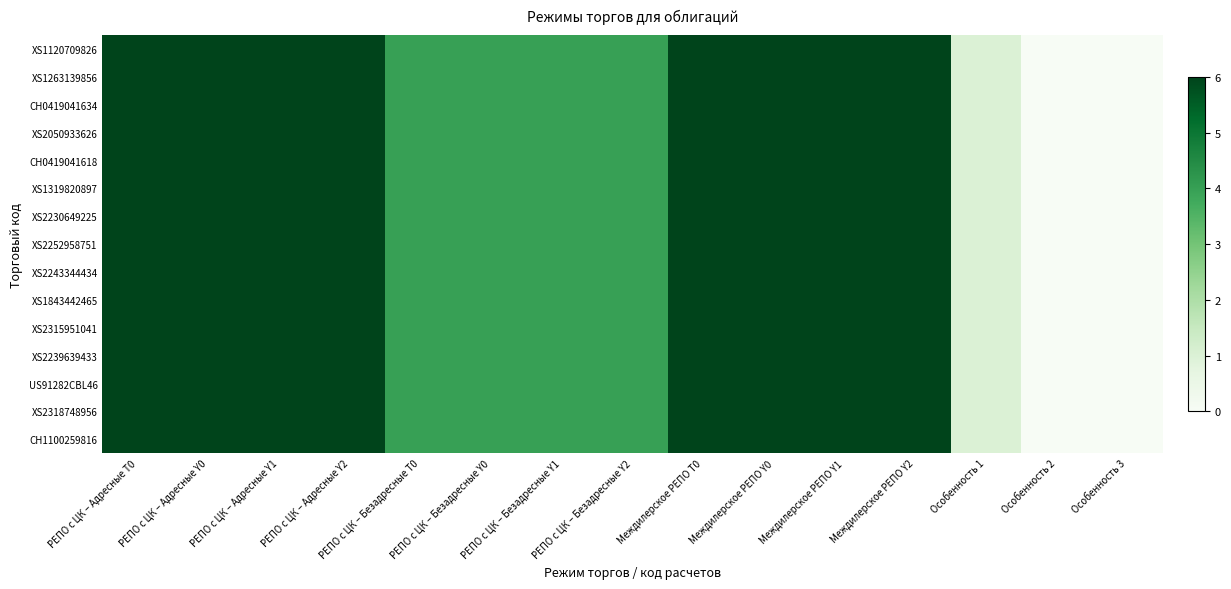

Reading right to left, what are all the values shown in this chart?

XS1120709826: Особенность 3=0	Особенность 2=0	Особенность 1=1	Междилерское РЕПО Y2=6	Междилерское РЕПО Y1=6	Междилерское РЕПО Y0=6	Междилерское РЕПО T0=6	РЕПО с ЦК – Безадресные Y2=4	РЕПО с ЦК – Безадресные Y1=4	РЕПО с ЦК – Безадресные Y0=4	РЕПО с ЦК – Безадресные T0=4	РЕПО с ЦК – Адресные Y2=6	РЕПО с ЦК – Адресные Y1=6	РЕПО с ЦК – Адресные Y0=6	РЕПО с ЦК – Адресные T0=6
XS1263139856: Особенность 3=0	Особенность 2=0	Особенность 1=1	Междилерское РЕПО Y2=6	Междилерское РЕПО Y1=6	Междилерское РЕПО Y0=6	Междилерское РЕПО T0=6	РЕПО с ЦК – Безадресные Y2=4	РЕПО с ЦК – Безадресные Y1=4	РЕПО с ЦК – Безадресные Y0=4	РЕПО с ЦК – Безадресные T0=4	РЕПО с ЦК – Адресные Y2=6	РЕПО с ЦК – Адресные Y1=6	РЕПО с ЦК – Адресные Y0=6	РЕПО с ЦК – Адресные T0=6
CH0419041634: Особенность 3=0	Особенность 2=0	Особенность 1=1	Междилерское РЕПО Y2=6	Междилерское РЕПО Y1=6	Междилерское РЕПО Y0=6	Междилерское РЕПО T0=6	РЕПО с ЦК – Безадресные Y2=4	РЕПО с ЦК – Безадресные Y1=4	РЕПО с ЦК – Безадресные Y0=4	РЕПО с ЦК – Безадресные T0=4	РЕПО с ЦК – Адресные Y2=6	РЕПО с ЦК – Адресные Y1=6	РЕПО с ЦК – Адресные Y0=6	РЕПО с ЦК – Адресные T0=6
XS2050933626: Особенность 3=0	Особенность 2=0	Особенность 1=1	Междилерское РЕПО Y2=6	Междилерское РЕПО Y1=6	Междилерское РЕПО Y0=6	Междилерское РЕПО T0=6	РЕПО с ЦК – Безадресные Y2=4	РЕПО с ЦК – Безадресные Y1=4	РЕПО с ЦК – Безадресные Y0=4	РЕПО с ЦК – Безадресные T0=4	РЕПО с ЦК – Адресные Y2=6	РЕПО с ЦК – Адресные Y1=6	РЕПО с ЦК – Адресные Y0=6	РЕПО с ЦК – Адресные T0=6
CH0419041618: Особенность 3=0	Особенность 2=0	Особенность 1=1	Междилерское РЕПО Y2=6	Междилерское РЕПО Y1=6	Междилерское РЕПО Y0=6	Междилерское РЕПО T0=6	РЕПО с ЦК – Безадресные Y2=4	РЕПО с ЦК – Безадресные Y1=4	РЕПО с ЦК – Безадресные Y0=4	РЕПО с ЦК – Безадресные T0=4	РЕПО с ЦК – Адресные Y2=6	РЕПО с ЦК – Адресные Y1=6	РЕПО с ЦК – Адресные Y0=6	РЕПО с ЦК – Адресные T0=6
XS1319820897: Особенность 3=0	Особенность 2=0	Особенность 1=1	Междилерское РЕПО Y2=6	Междилерское РЕПО Y1=6	Междилерское РЕПО Y0=6	Междилерское РЕПО T0=6	РЕПО с ЦК – Безадресные Y2=4	РЕПО с ЦК – Безадресные Y1=4	РЕПО с ЦК – Безадресные Y0=4	РЕПО с ЦК – Безадресные T0=4	РЕПО с ЦК – Адресные Y2=6	РЕПО с ЦК – Адресные Y1=6	РЕПО с ЦК – Адресные Y0=6	РЕПО с ЦК – Адресные T0=6
XS2230649225: Особенность 3=0	Особенность 2=0	Особенность 1=1	Междилерское РЕПО Y2=6	Междилерское РЕПО Y1=6	Междилерское РЕПО Y0=6	Междилерское РЕПО T0=6	РЕПО с ЦК – Безадресные Y2=4	РЕПО с ЦК – Безадресные Y1=4	РЕПО с ЦК – Безадресные Y0=4	РЕПО с ЦК – Безадресные T0=4	РЕПО с ЦК – Адресные Y2=6	РЕПО с ЦК – Адресные Y1=6	РЕПО с ЦК – Адресные Y0=6	РЕПО с ЦК – Адресные T0=6
XS2252958751: Особенность 3=0	Особенность 2=0	Особенность 1=1	Междилерское РЕПО Y2=6	Междилерское РЕПО Y1=6	Междилерское РЕПО Y0=6	Междилерское РЕПО T0=6	РЕПО с ЦК – Безадресные Y2=4	РЕПО с ЦК – Безадресные Y1=4	РЕПО с ЦК – Безадресные Y0=4	РЕПО с ЦК – Безадресные T0=4	РЕПО с ЦК – Адресные Y2=6	РЕПО с ЦК – Адресные Y1=6	РЕПО с ЦК – Адресные Y0=6	РЕПО с ЦК – Адресные T0=6
XS2243344434: Особенность 3=0	Особенность 2=0	Особенность 1=1	Междилерское РЕПО Y2=6	Междилерское РЕПО Y1=6	Междилерское РЕПО Y0=6	Междилерское РЕПО T0=6	РЕПО с ЦК – Безадресные Y2=4	РЕПО с ЦК – Безадресные Y1=4	РЕПО с ЦК – Безадресные Y0=4	РЕПО с ЦК – Безадресные T0=4	РЕПО с ЦК – Адресные Y2=6	РЕПО с ЦК – Адресные Y1=6	РЕПО с ЦК – Адресные Y0=6	РЕПО с ЦК – Адресные T0=6
XS1843442465: Особенность 3=0	Особенность 2=0	Особенность 1=1	Междилерское РЕПО Y2=6	Междилерское РЕПО Y1=6	Междилерское РЕПО Y0=6	Междилерское РЕПО T0=6	РЕПО с ЦК – Безадресные Y2=4	РЕПО с ЦК – Безадресные Y1=4	РЕПО с ЦК – Безадресные Y0=4	РЕПО с ЦК – Безадресные T0=4	РЕПО с ЦК – Адресные Y2=6	РЕПО с ЦК – Адресные Y1=6	РЕПО с ЦК – Адресные Y0=6	РЕПО с ЦК – Адресные T0=6
XS2315951041: Особенность 3=0	Особенность 2=0	Особенность 1=1	Междилерское РЕПО Y2=6	Междилерское РЕПО Y1=6	Междилерское РЕПО Y0=6	Междилерское РЕПО T0=6	РЕПО с ЦК – Безадресные Y2=4	РЕПО с ЦК – Безадресные Y1=4	РЕПО с ЦК – Безадресные Y0=4	РЕПО с ЦК – Безадресные T0=4	РЕПО с ЦК – Адресные Y2=6	РЕПО с ЦК – Адресные Y1=6	РЕПО с ЦК – Адресные Y0=6	РЕПО с ЦК – Адресные T0=6
XS2239639433: Особенность 3=0	Особенность 2=0	Особенность 1=1	Междилерское РЕПО Y2=6	Междилерское РЕПО Y1=6	Междилерское РЕПО Y0=6	Междилерское РЕПО T0=6	РЕПО с ЦК – Безадресные Y2=4	РЕПО с ЦК – Безадресные Y1=4	РЕПО с ЦК – Безадресные Y0=4	РЕПО с ЦК – Безадресные T0=4	РЕПО с ЦК – Адресные Y2=6	РЕПО с ЦК – Адресные Y1=6	РЕПО с ЦК – Адресные Y0=6	РЕПО с ЦК – Адресные T0=6
US91282CBL46: Особенность 3=0	Особенность 2=0	Особенность 1=1	Междилерское РЕПО Y2=6	Междилерское РЕПО Y1=6	Междилерское РЕПО Y0=6	Междилерское РЕПО T0=6	РЕПО с ЦК – Безадресные Y2=4	РЕПО с ЦК – Безадресные Y1=4	РЕПО с ЦК – Безадресные Y0=4	РЕПО с ЦК – Безадресные T0=4	РЕПО с ЦК – Адресные Y2=6	РЕПО с ЦК – Адресные Y1=6	РЕПО с ЦК – Адресные Y0=6	РЕПО с ЦК – Адресные T0=6
XS2318748956: Особенность 3=0	Особенность 2=0	Особенность 1=1	Междилерское РЕПО Y2=6	Междилерское РЕПО Y1=6	Междилерское РЕПО Y0=6	Междилерское РЕПО T0=6	РЕПО с ЦК – Безадресные Y2=4	РЕПО с ЦК – Безадресные Y1=4	РЕПО с ЦК – Безадресные Y0=4	РЕПО с ЦК – Безадресные T0=4	РЕПО с ЦК – Адресные Y2=6	РЕПО с ЦК – Адресные Y1=6	РЕПО с ЦК – Адресные Y0=6	РЕПО с ЦК – Адресные T0=6
CH1100259816: Особенность 3=0	Особенность 2=0	Особенность 1=1	Междилерское РЕПО Y2=6	Междилерское РЕПО Y1=6	Междилерское РЕПО Y0=6	Междилерское РЕПО T0=6	РЕПО с ЦК – Безадресные Y2=4	РЕПО с ЦК – Безадресные Y1=4	РЕПО с ЦК – Безадресные Y0=4	РЕПО с ЦК – Безадресные T0=4	РЕПО с ЦК – Адресные Y2=6	РЕПО с ЦК – Адресные Y1=6	РЕПО с ЦК – Адресные Y0=6	РЕПО с ЦК – Адресные T0=6